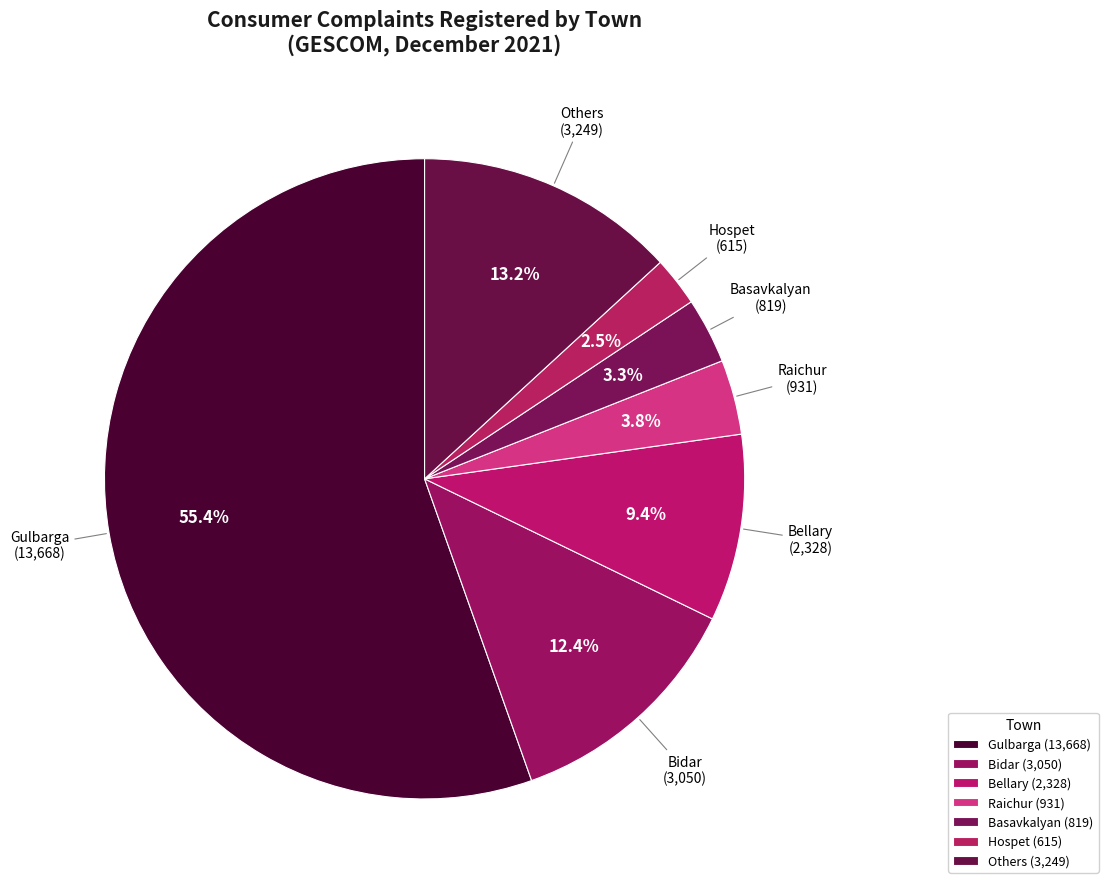

Between Hospet and Bidar, which is larger?

Bidar